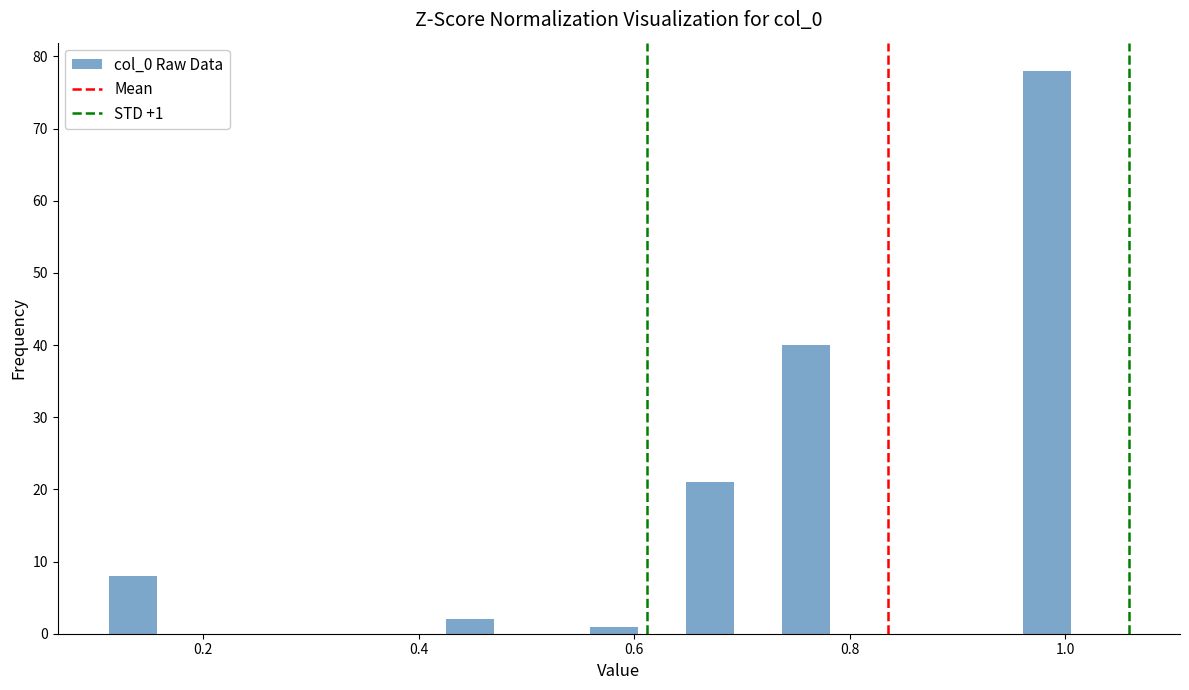

Read against the x-axis, roughly where is the centre of the tallest bar?

0.98